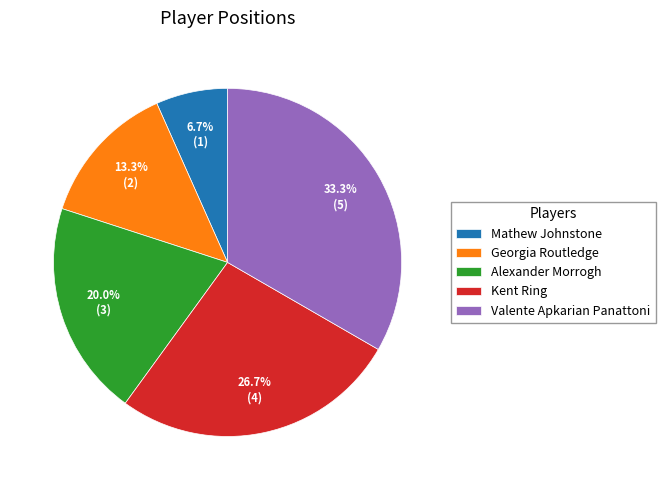

To the nearest percent, what is the combined percentage of Alexander Morrogh and Valente Apkarian Panattoni?

53%